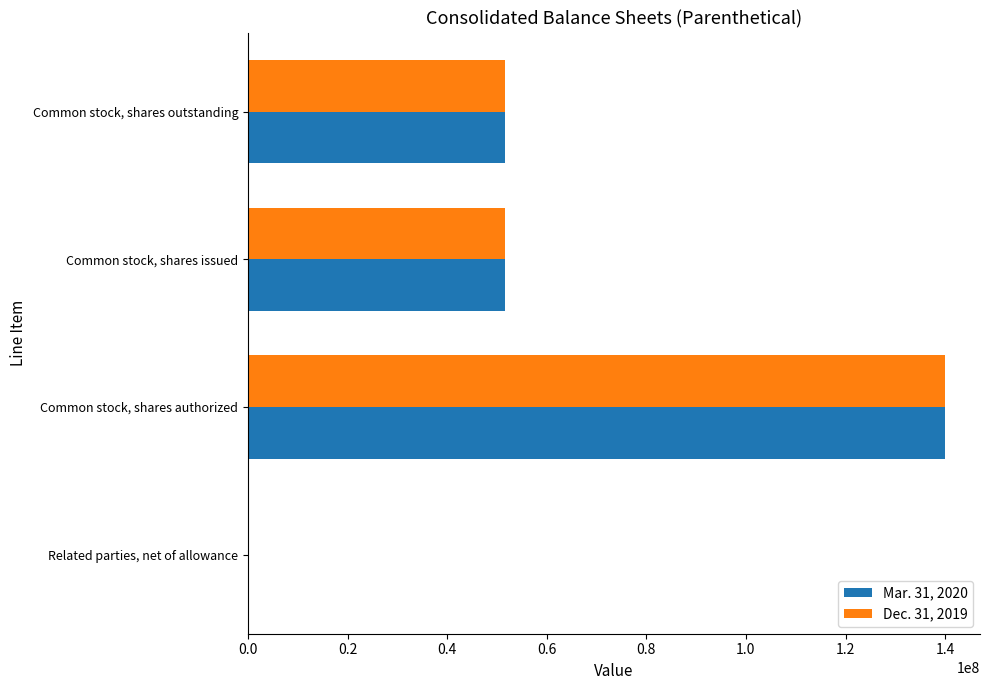

The value of Mar. 31, 2020 at Common stock, shares outstanding is 51700000. True or false?

True